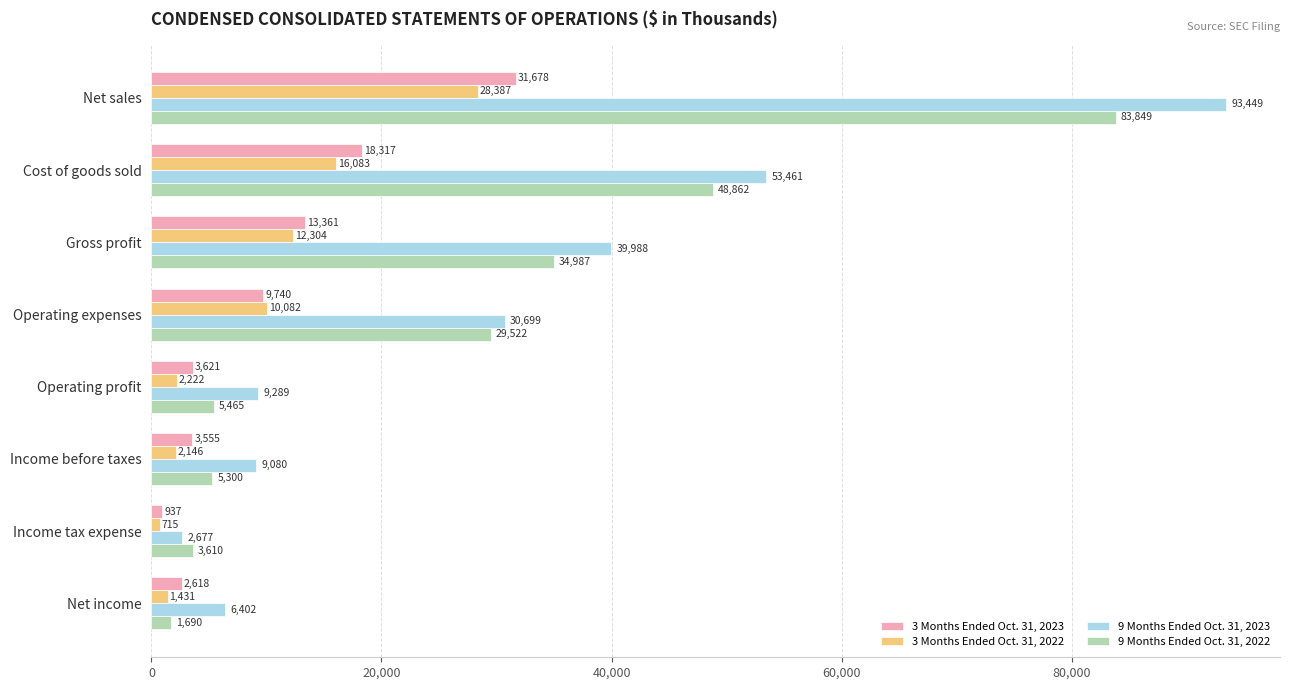

The 9 Months Ended Oct. 31, 2023 series shows 2677 at Income tax expense. True or false?

True